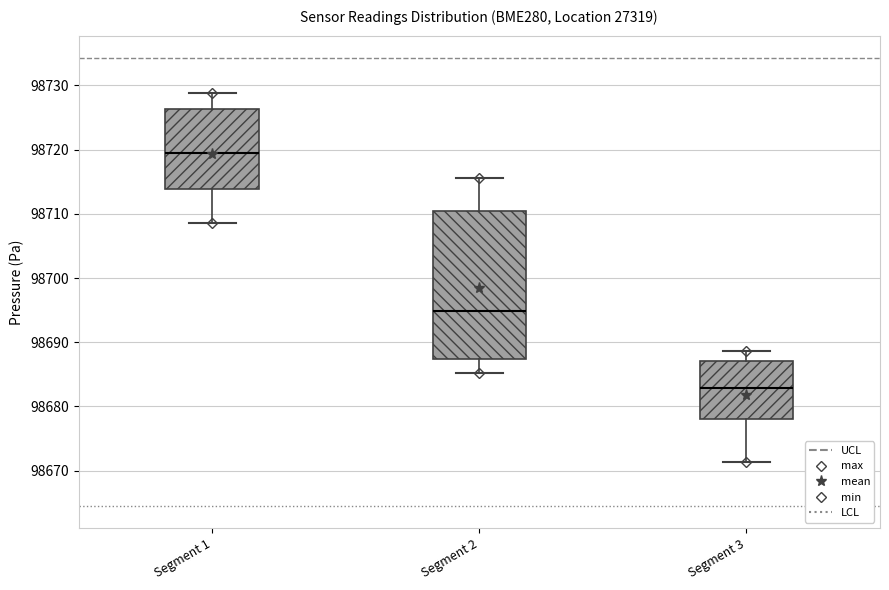

Which box is the tallest, from its lower edge to its upper edge?

Segment 2